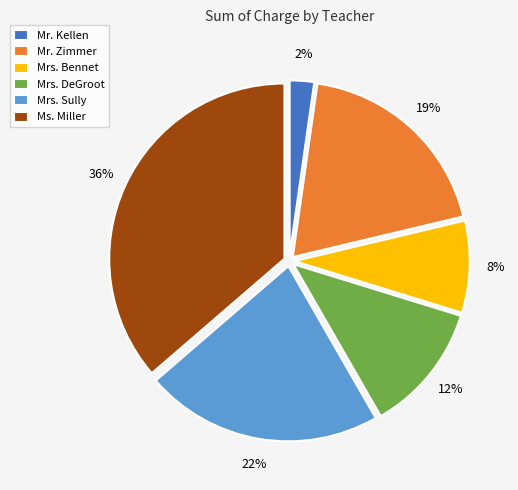

The Mr. Zimmer slice represents 6% of the pie. True or false?

False